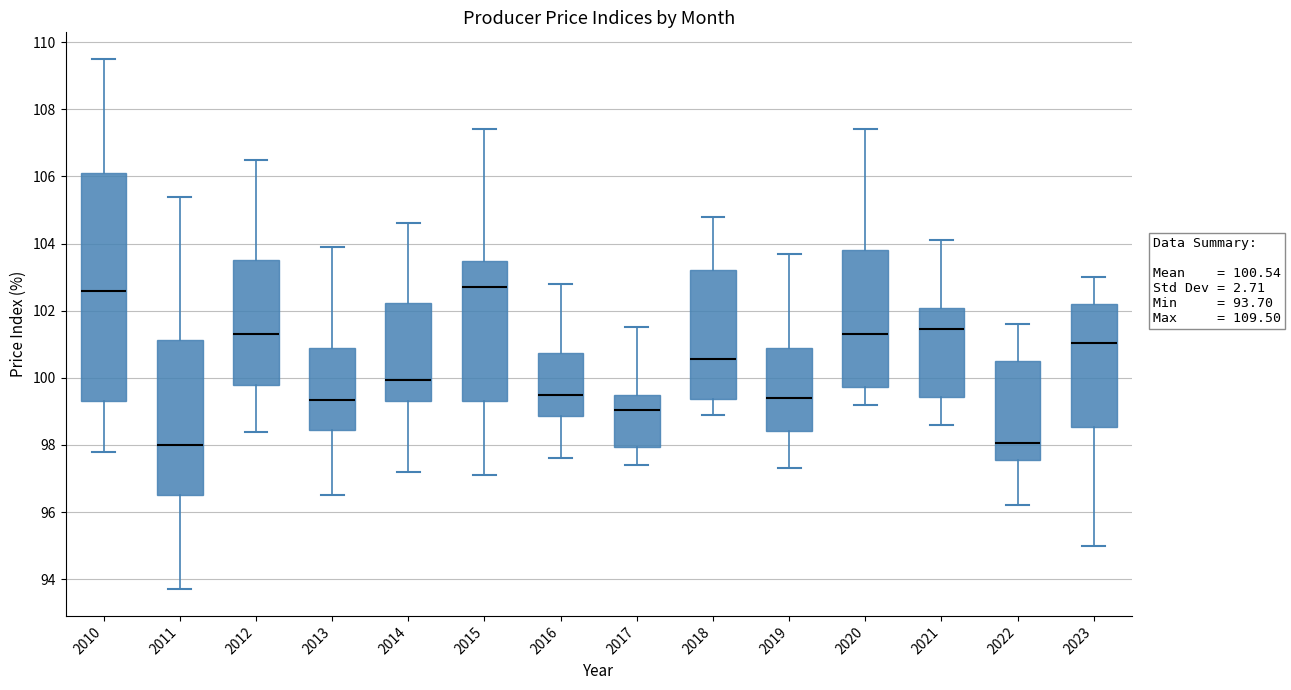

Comparing the boxes themselves (not the whiskers), which one is the tallest?

2010